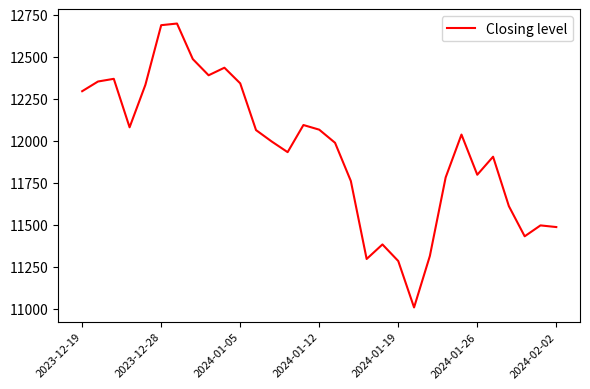

How many distinct data groups are displayed?

1